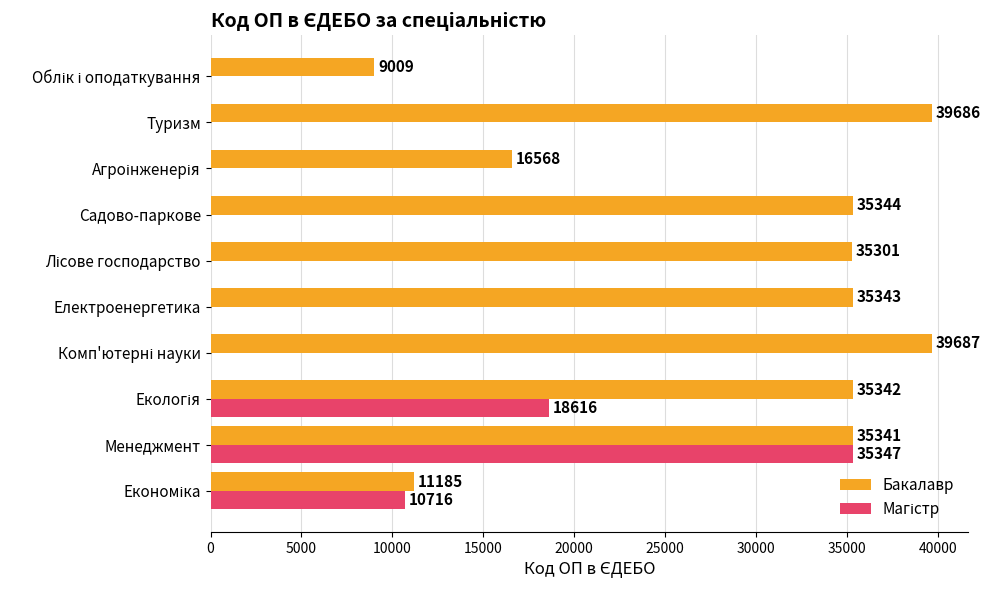

What is the total value across all series at Туризм?

39686